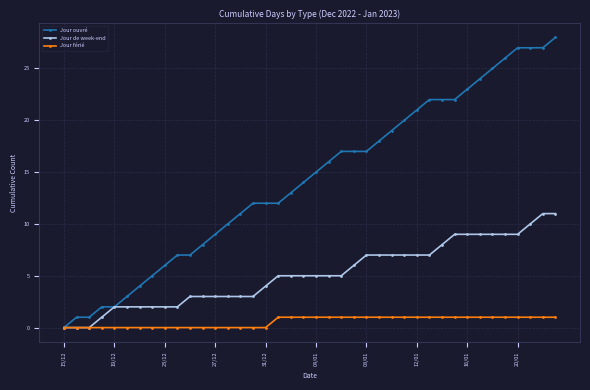

Which series has the largest total across all categories?

Jour ouvré